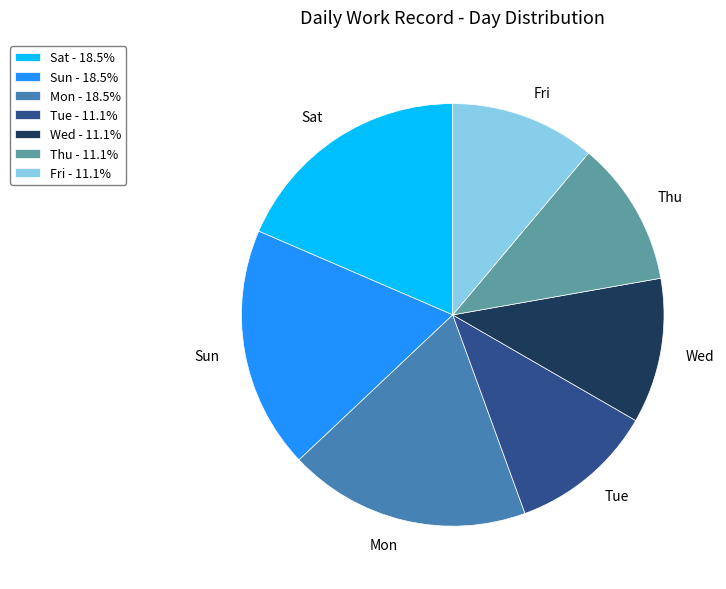

How many slices are in this pie chart?

7